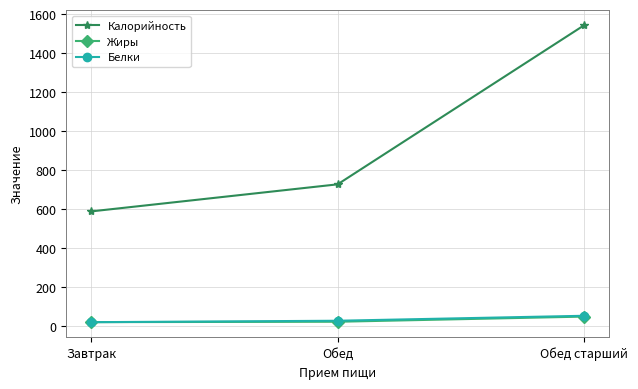

True or false: Калорийность has a value of 588.0 at Завтрак.

True